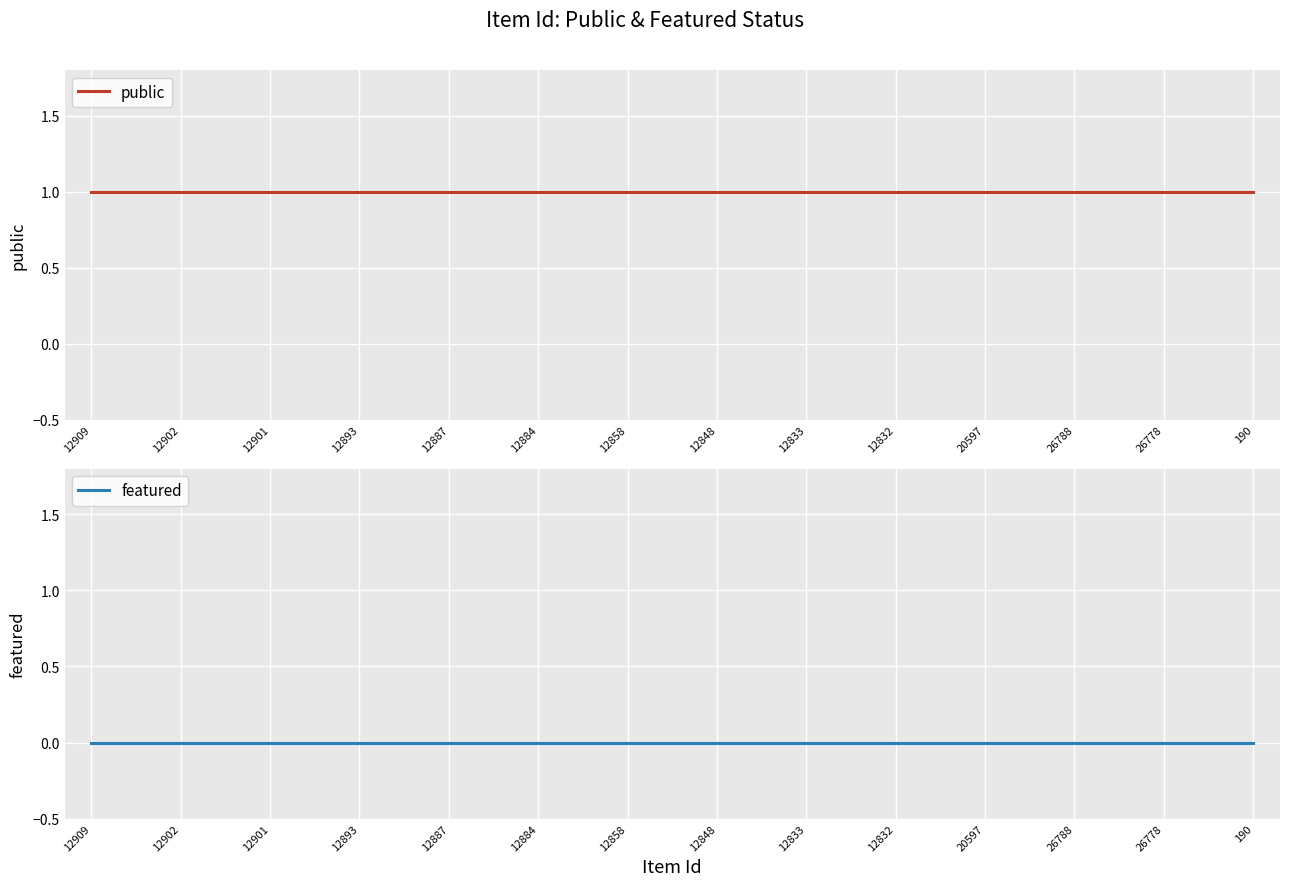

What is the average value of the public series?

1